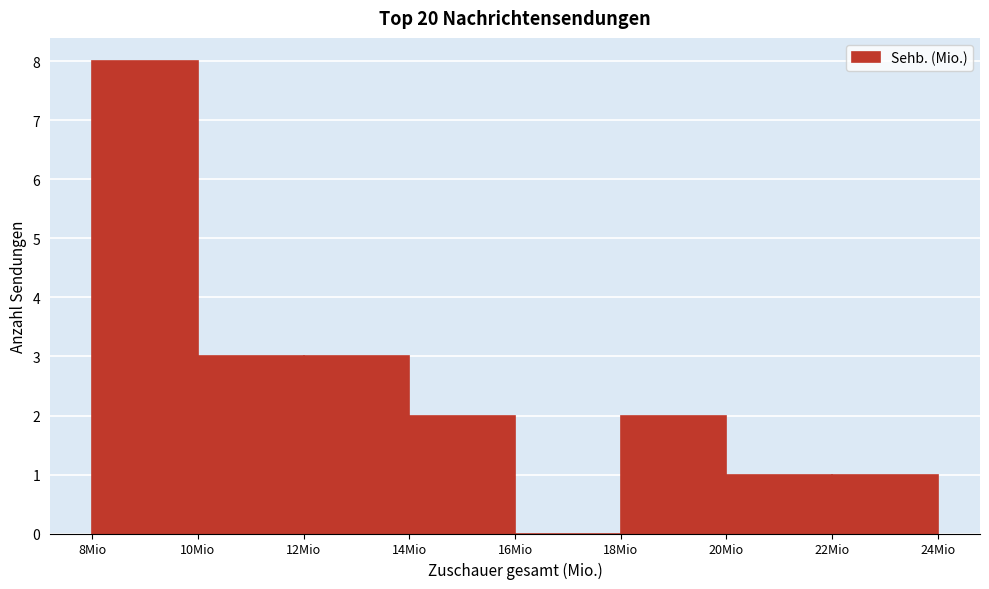

Over which range of the x-axis is the bar tallest?

8 to 10